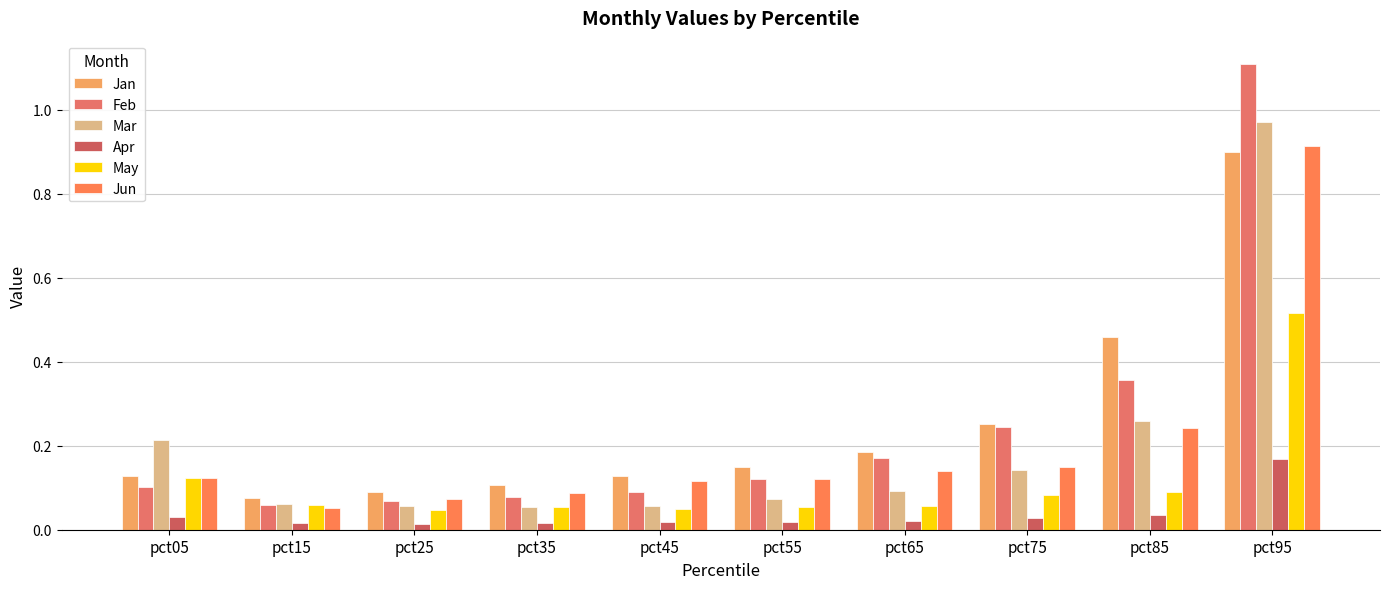

Is the value of Jan at pct05 greater than the value of Apr at pct55?

Yes